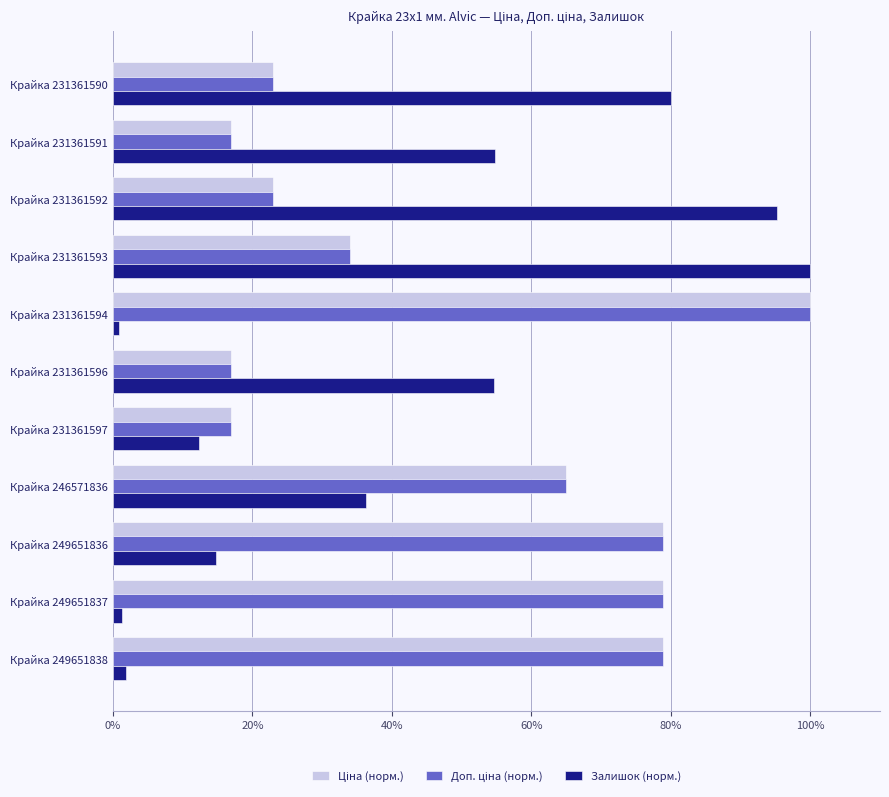

What is the maximum value shown in the chart?

100.0